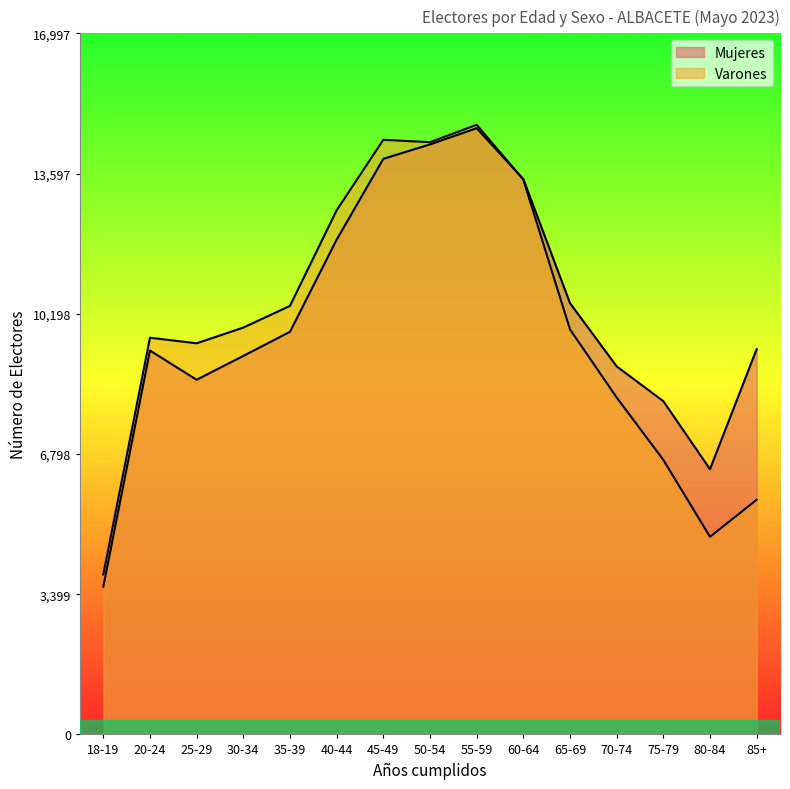

Is the value of Varones at 85+ greater than the value of Mujeres at 20-24?

No